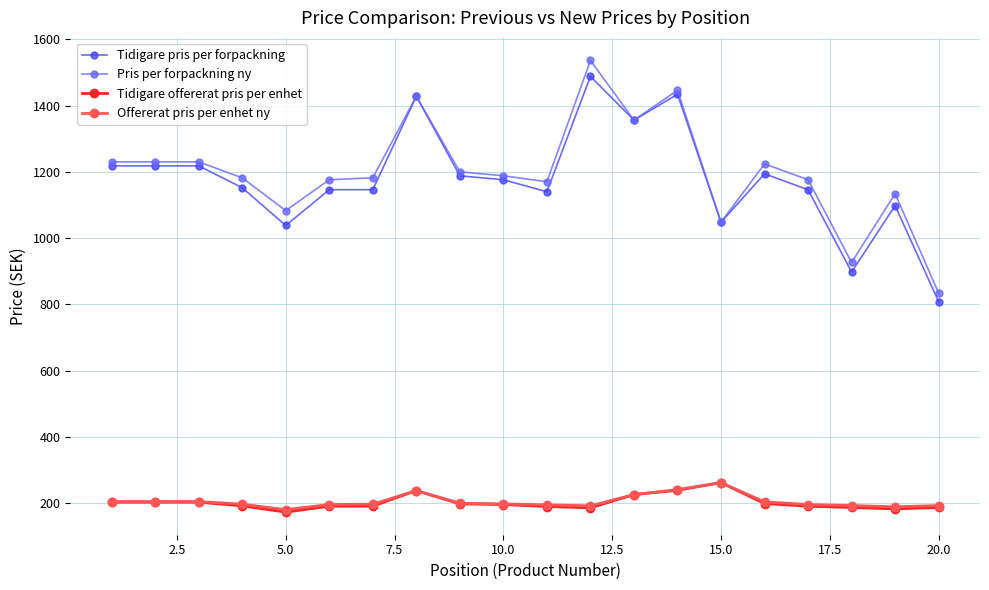

What is the minimum value for Tidigare pris per forpackning?

807.8